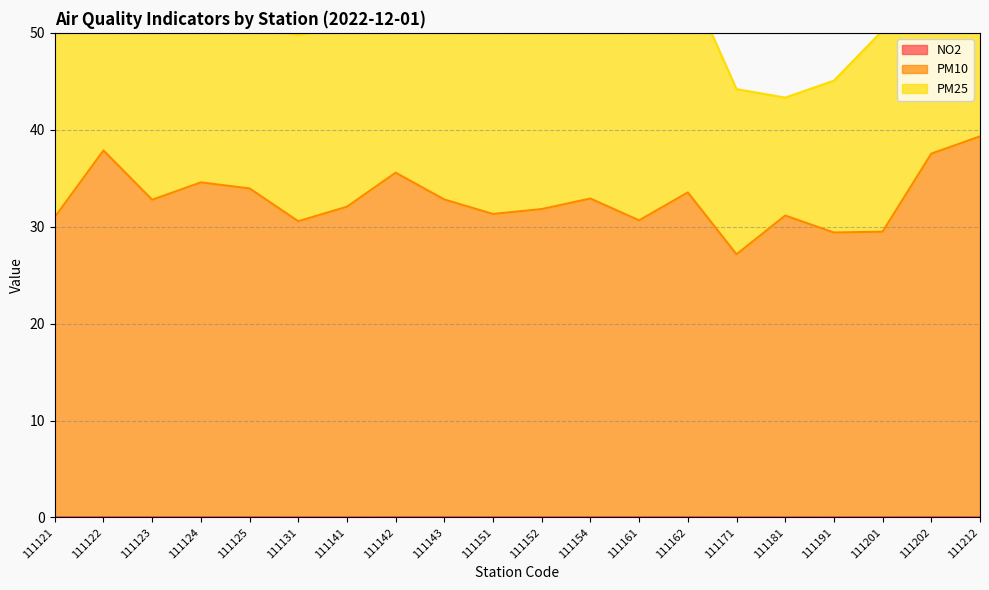

The NO2 series shows 0.0 at 111171. True or false?

True